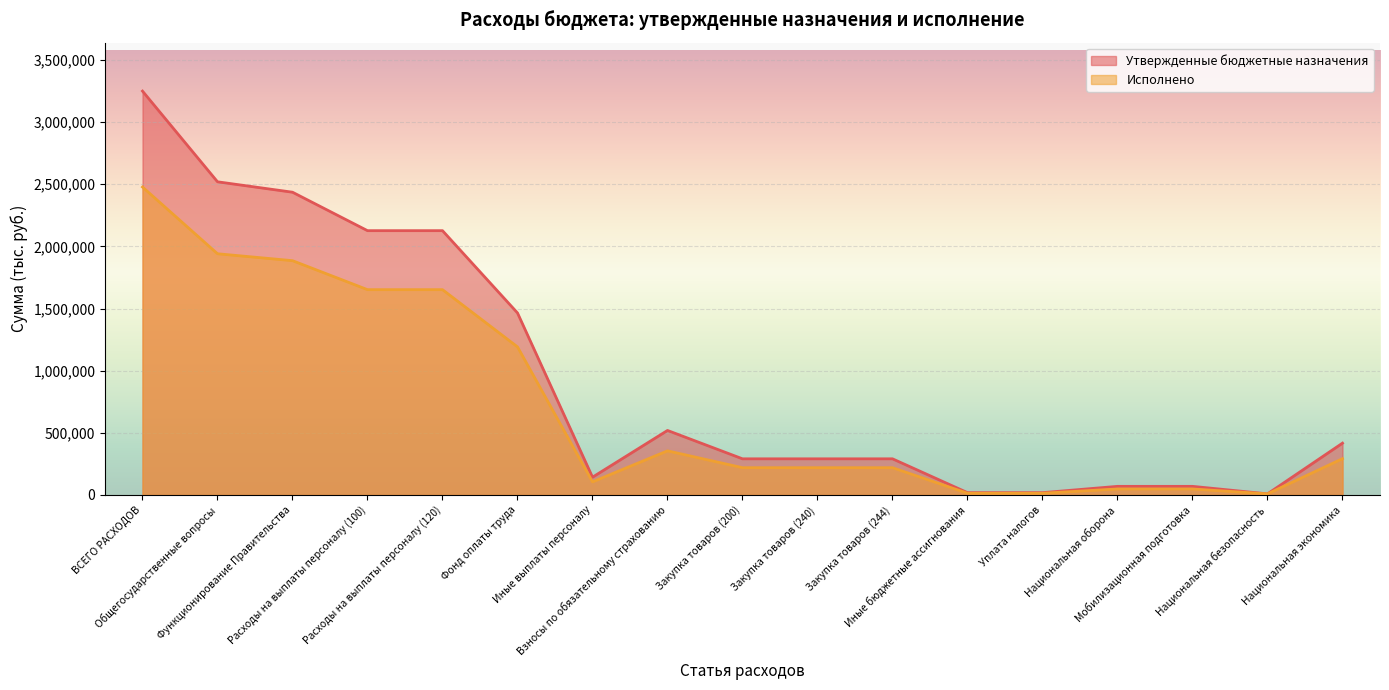

True or false: Утвержденные бюджетные назначения and Исполнено intersect in this chart.

False